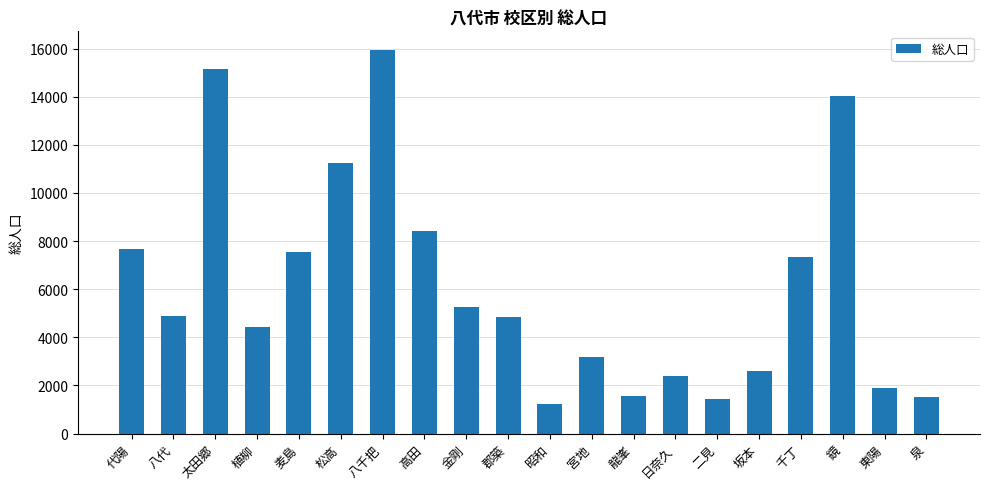

What is the difference between the maximum and minimum values?

14705